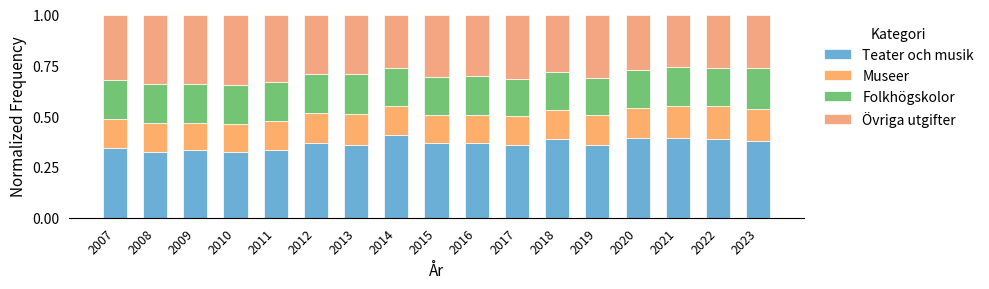

At which label does Teater och musik reach its peak?

2014